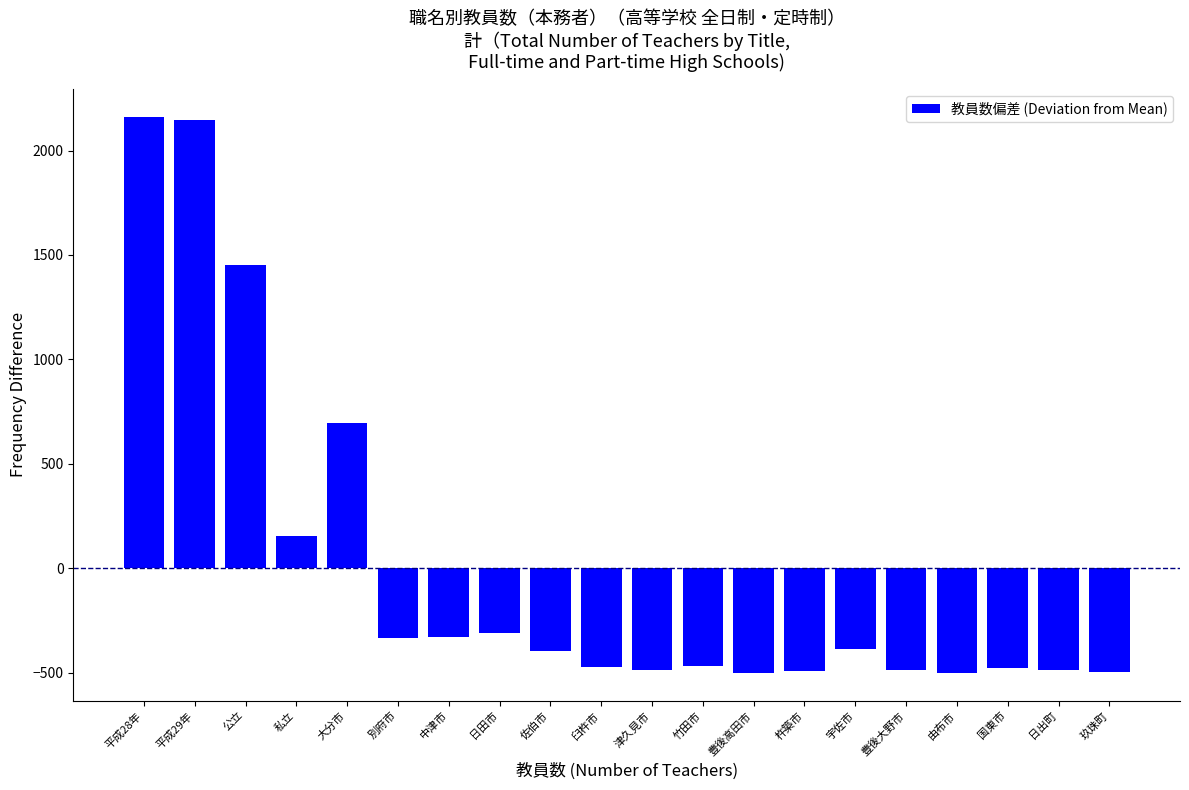

What is the label of the 10th bar from the right?

津久見市